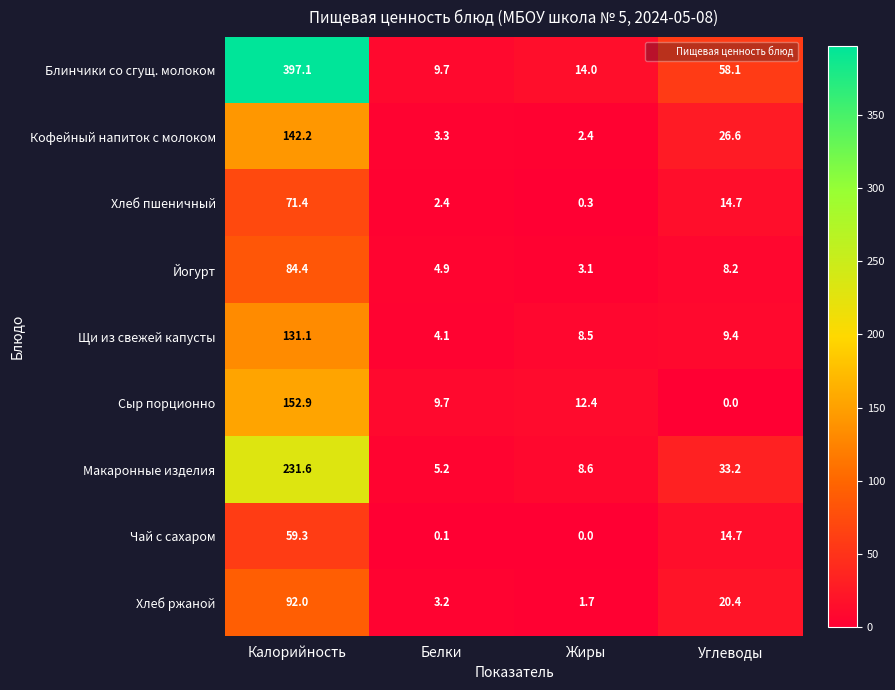

True or false: Кофейный напиток с молоком has a value of 142.2 at Калорийность.

True